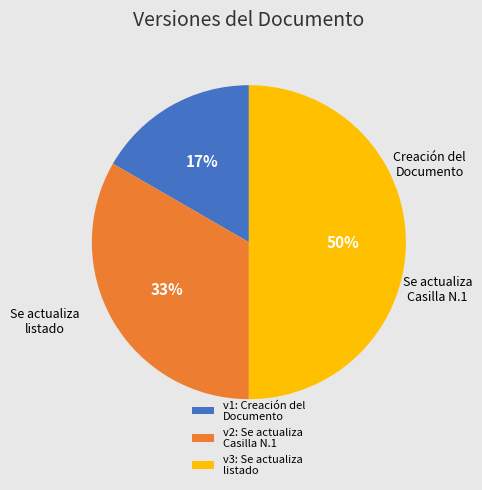

Which category has the biggest portion of the pie?

v3: Se actualiza listado